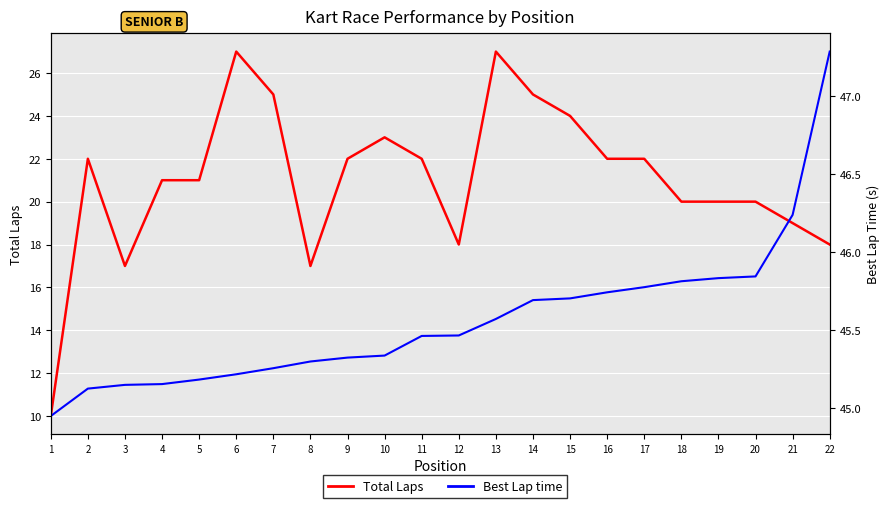

True or false: Best Lap time and Total Laps intersect in this chart.

False